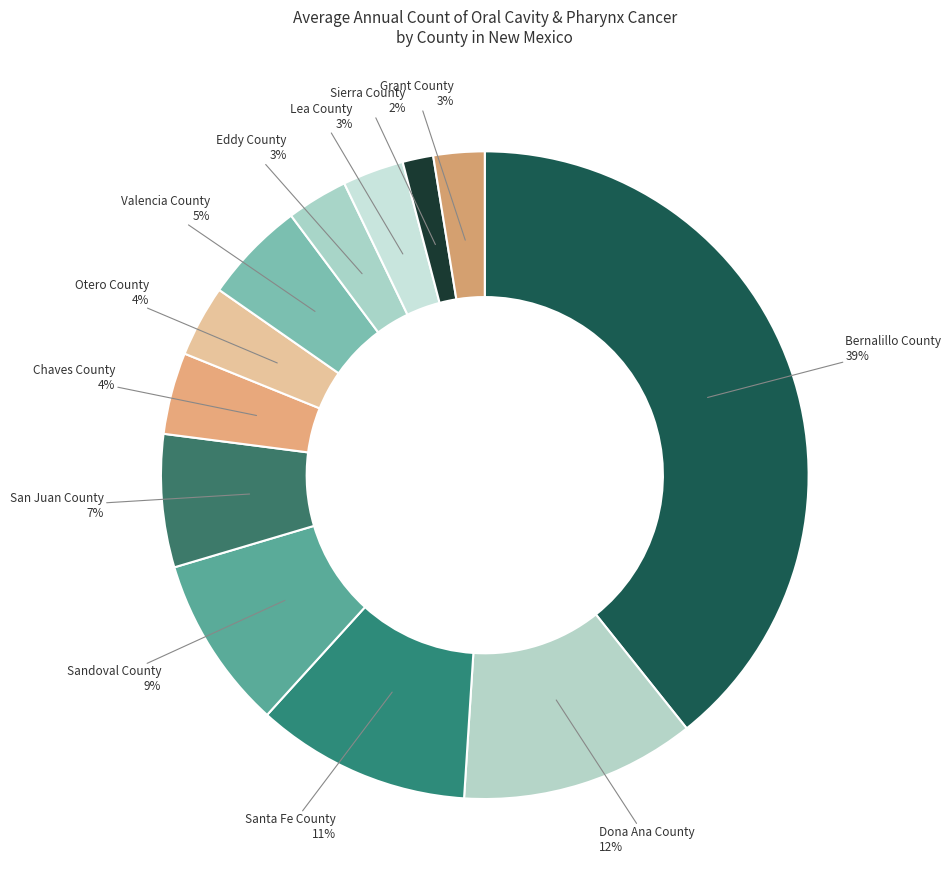

Count the number of slices in the pie.

12